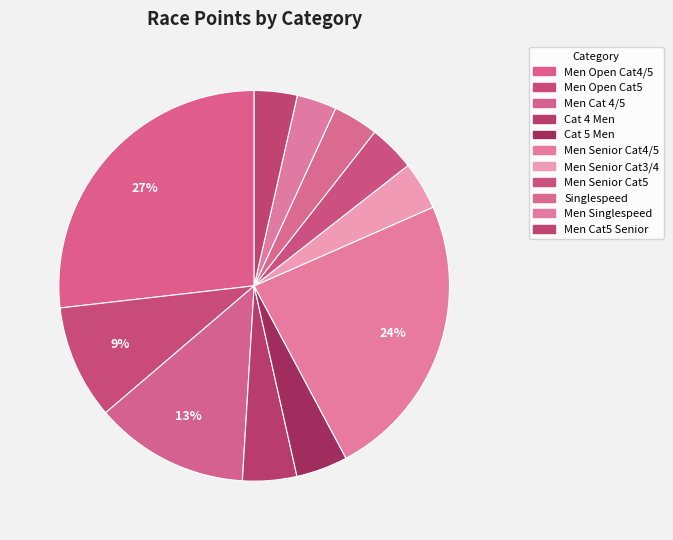

How many segments does this pie chart have?

11